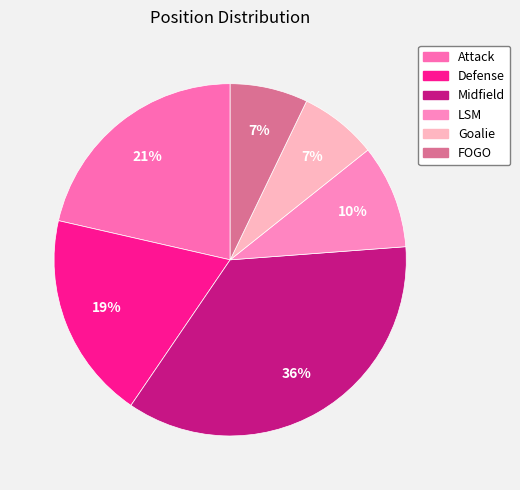

Is there a majority slice in this chart?

No